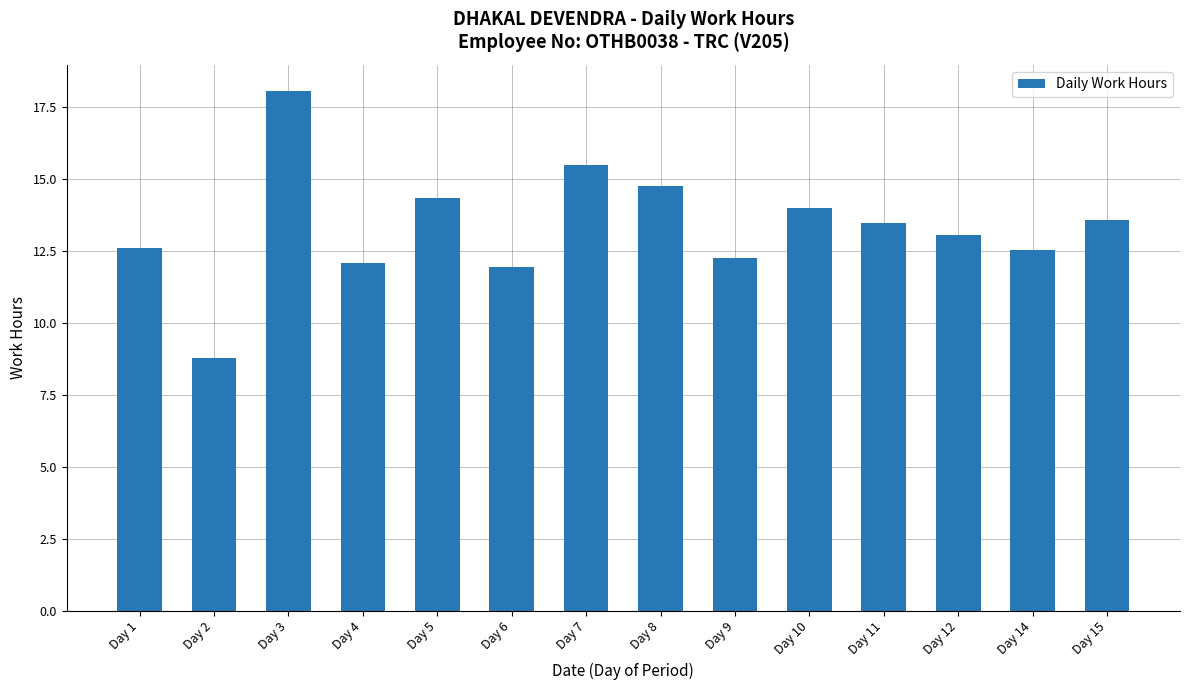

True or false: the data shows 12.6 at Day 1.

True